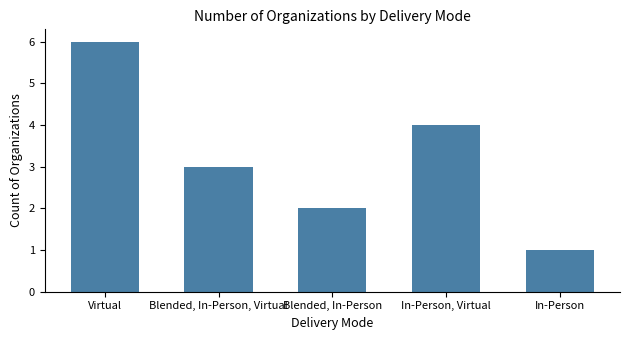

What is the maximum value shown in the chart?

6